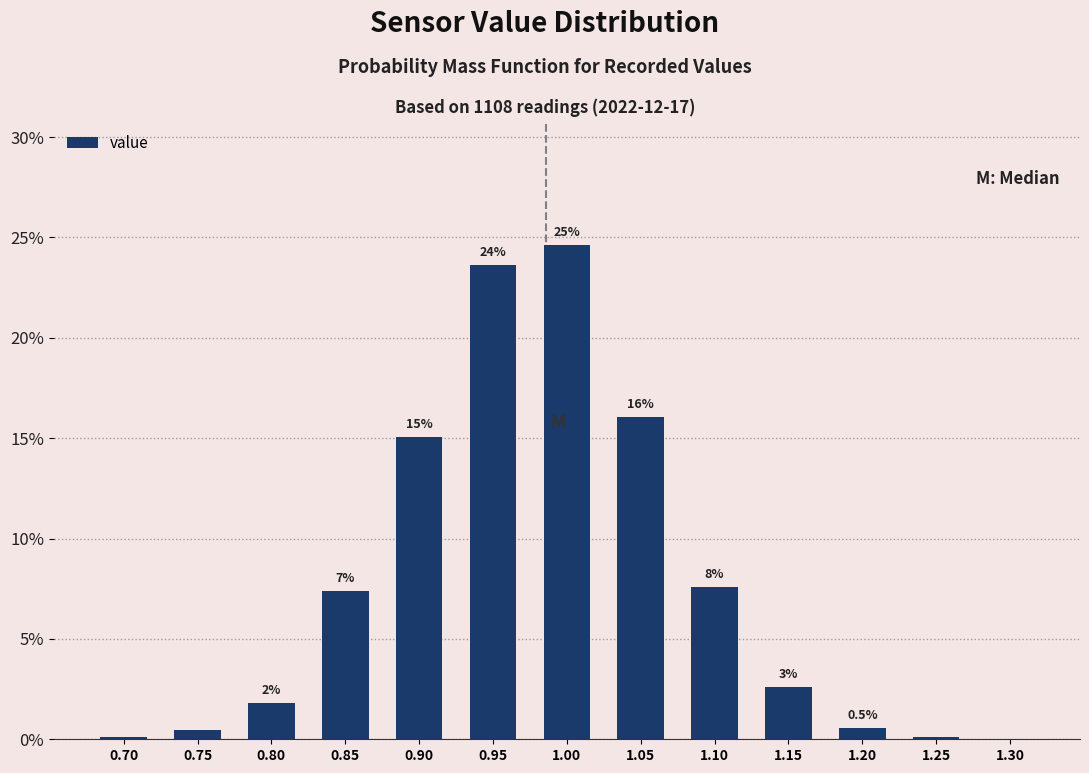

Are the bars horizontal?

No